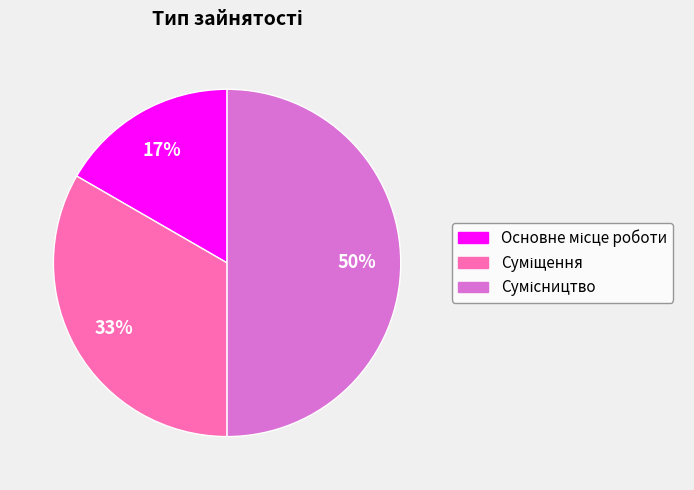

How many slices are in this pie chart?

3